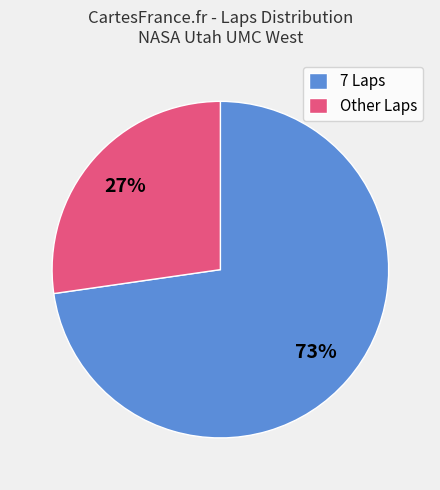

Which has a higher value, Other Laps or 7 Laps?

7 Laps